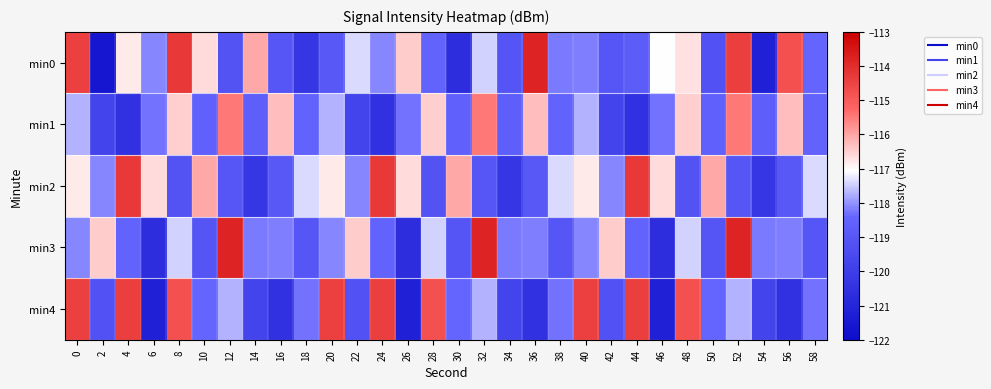

Between 24 and 10, which is larger?

10